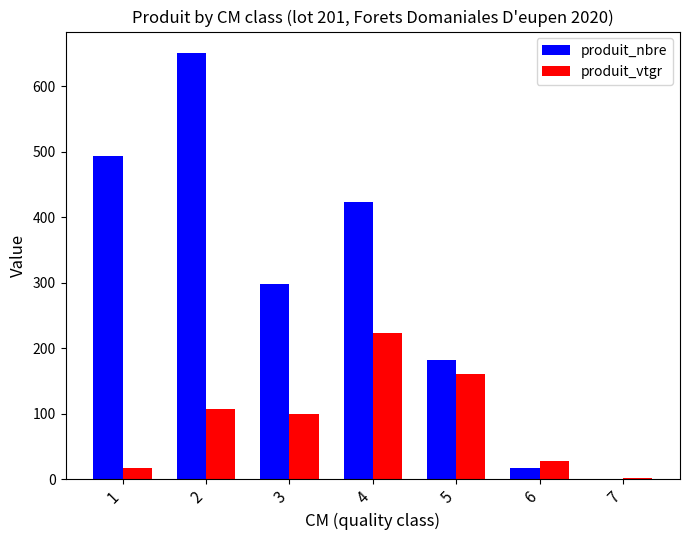

The value of produit_vtgr at 6 is 27.6. True or false?

True